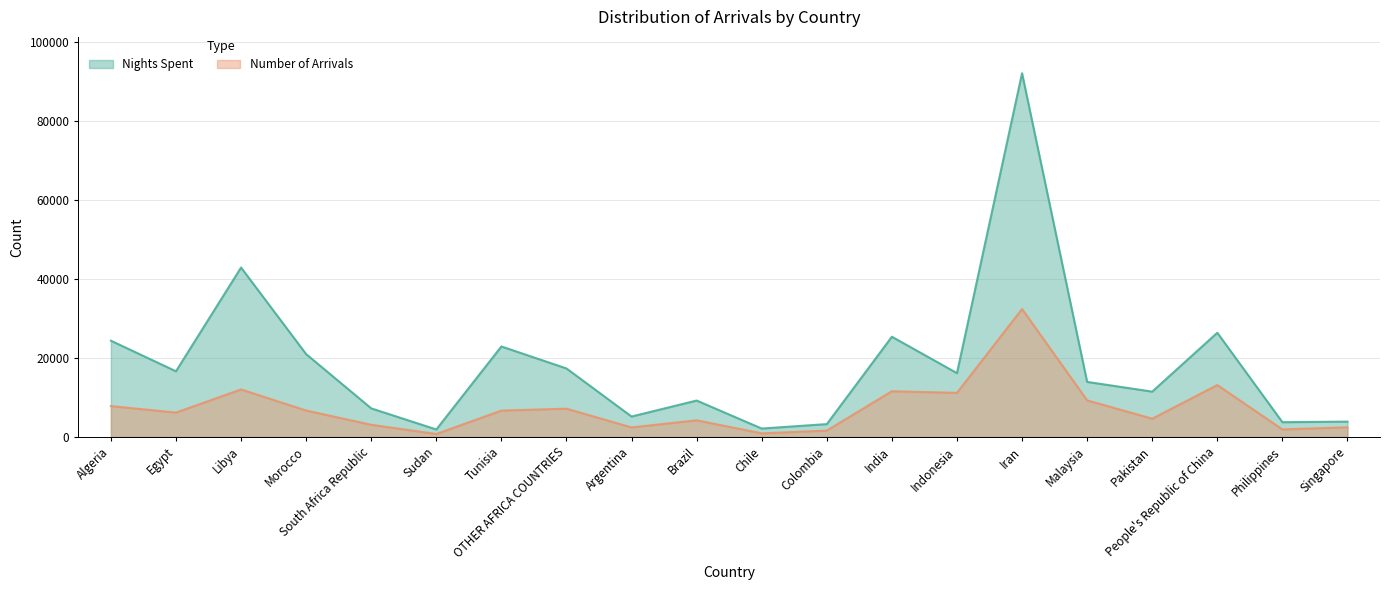

Rank the series at India from lowest to highest value.

Number of Arrivals, Nights Spent